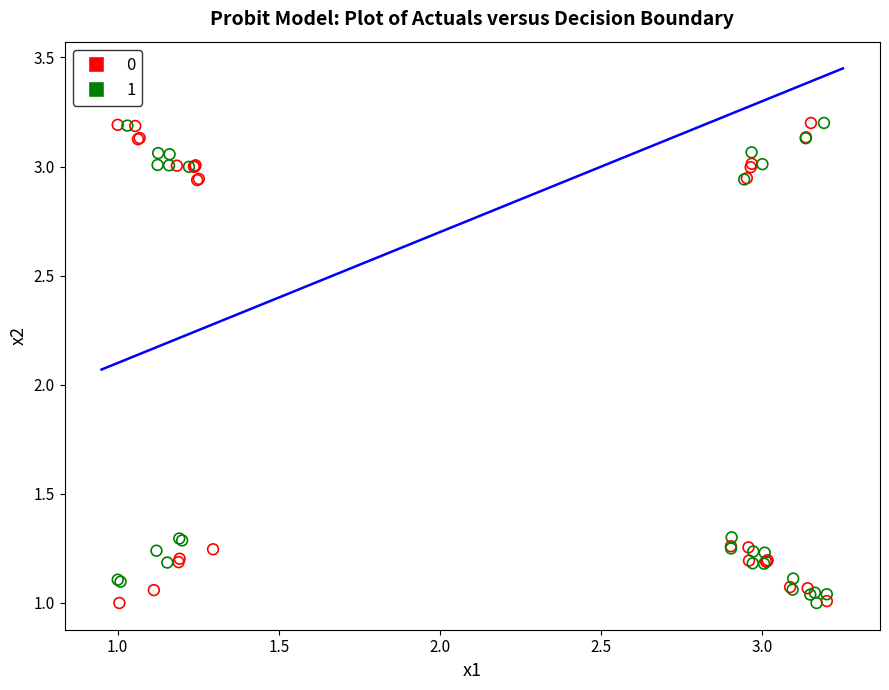

What are all the series names shown in the legend?

0, 1